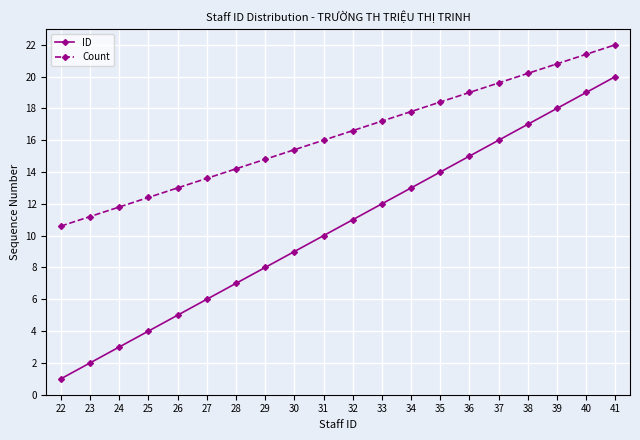

True or false: Count has more than 0 interior local peaks.

False